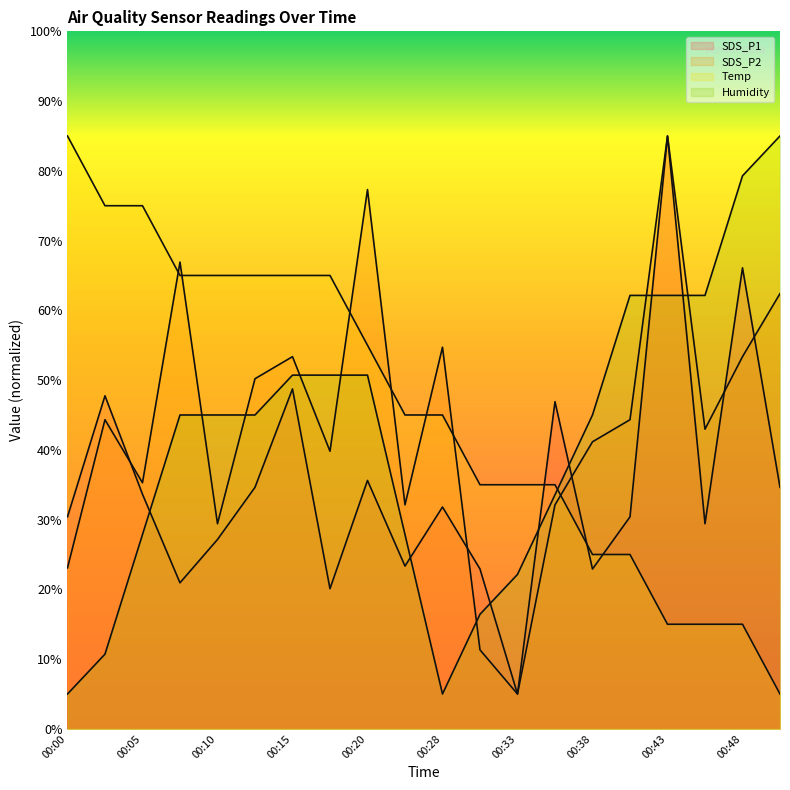

What value does the SDS_P1 series have at 00:10?

27.2